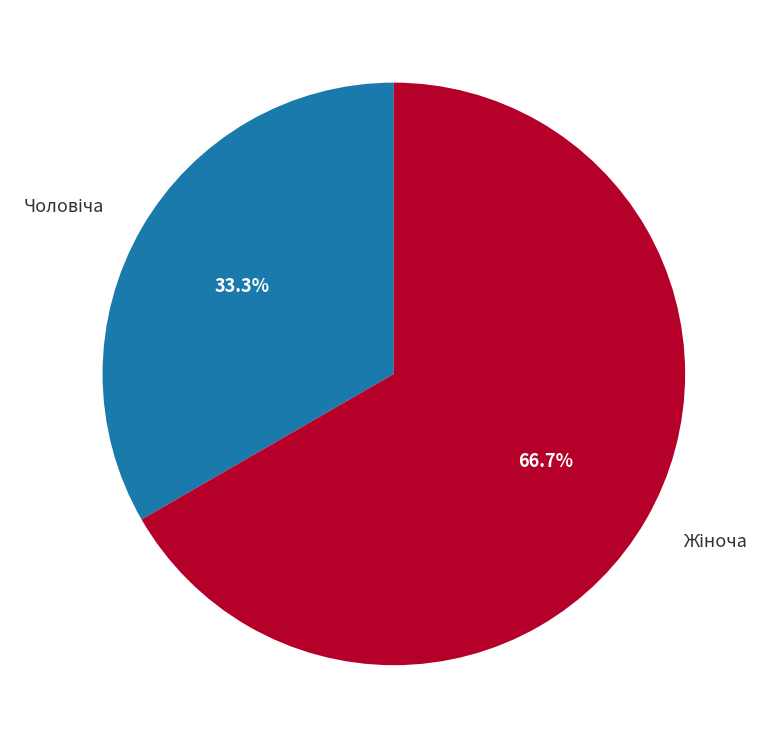

Is there any slice that represents more than half of the pie?

Yes